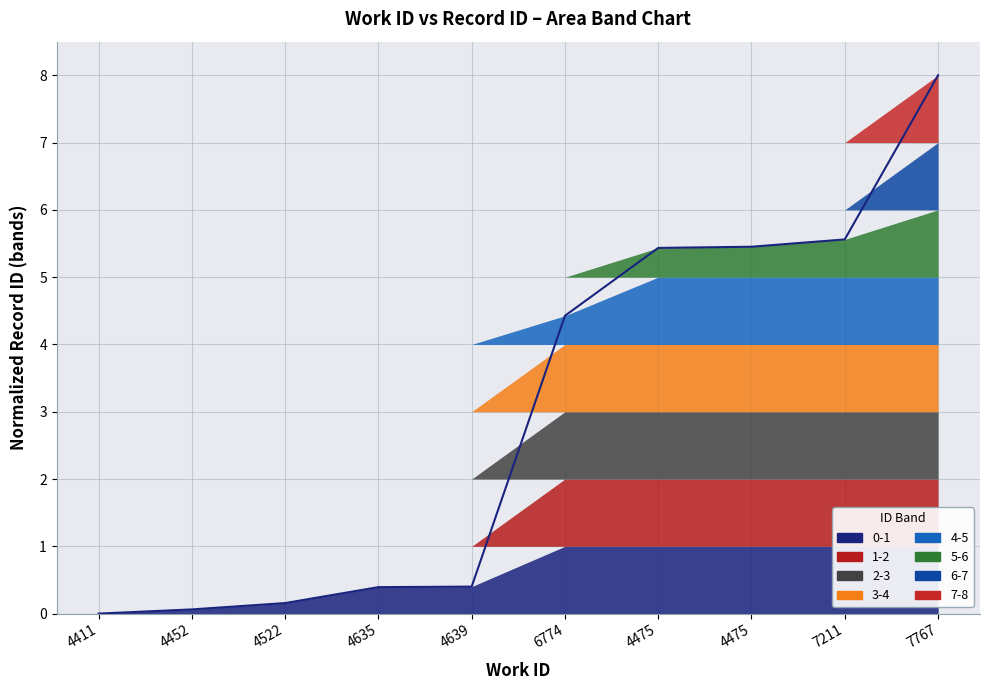

How many values are above zero?

9